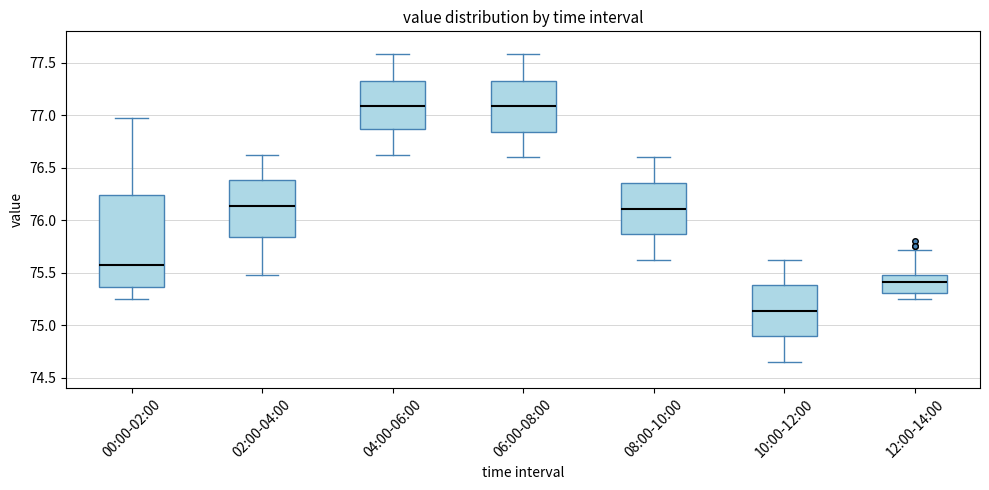

Reading left to right, read every box against the y-axis: the position of its median line, the range the box covers, and the ends of its whiskers. The values are not printed on the chart, so give them approximately, as read against the axis.

00:00-02:00: median 75.55, box 75.35 to 76.25, whiskers 75.25 to 76.95
02:00-04:00: median 76.15, box 75.85 to 76.40, whiskers 75.50 to 76.60
04:00-06:00: median 77.10, box 76.85 to 77.35, whiskers 76.60 to 77.60
06:00-08:00: median 77.10, box 76.85 to 77.35, whiskers 76.60 to 77.60
08:00-10:00: median 76.10, box 75.85 to 76.35, whiskers 75.60 to 76.60
10:00-12:00: median 75.15, box 74.90 to 75.40, whiskers 74.65 to 75.60
12:00-14:00: median 75.40, box 75.30 to 75.50, whiskers 75.25 to 75.70